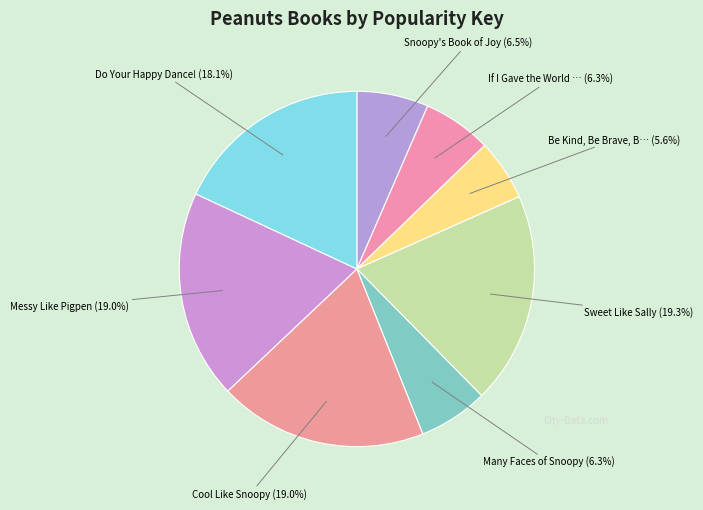

Is there a majority slice in this chart?

No